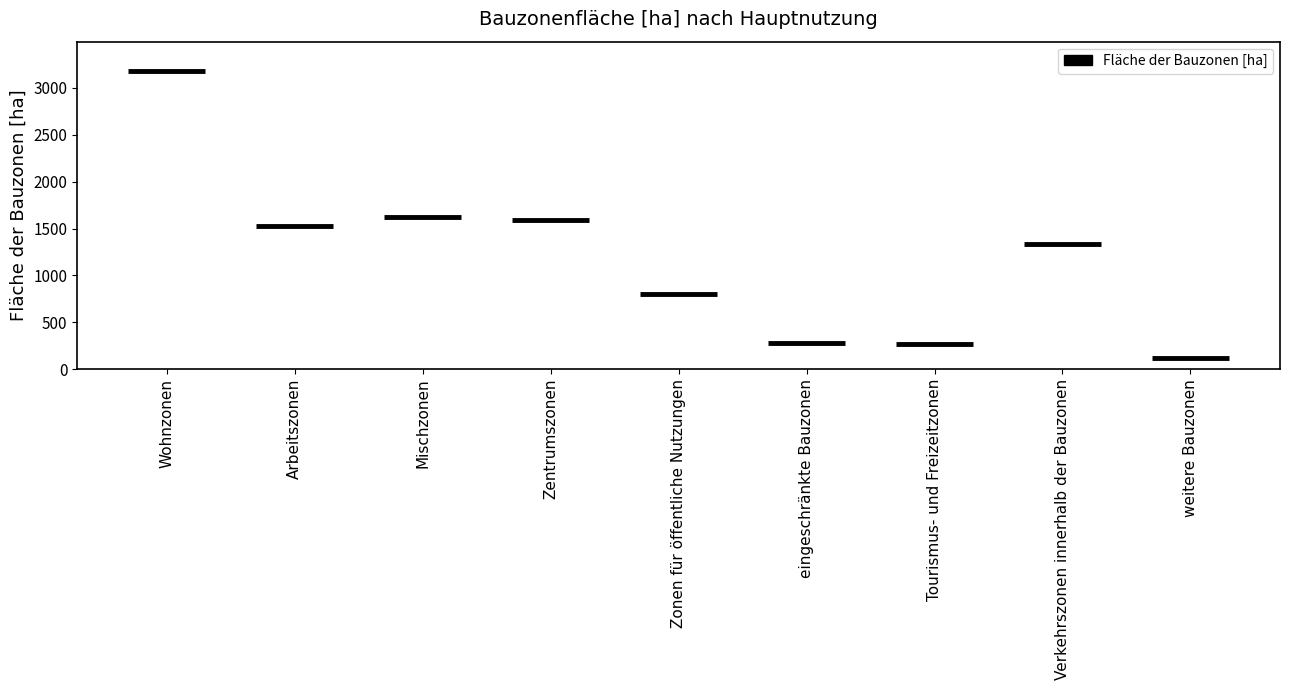

Reading left to right, list all the values displayed in this chart.

Wohnzonen=3175.6	Arbeitszonen=1522.4	Mischzonen=1627.6	Zentrumszonen=1593.6	Zonen für öffentliche Nutzungen=797.6	eingeschränkte Bauzonen=277.4	Tourismus- und Freizeitzonen=265.5	Verkehrszonen innerhalb der Bauzonen=1338.0	weitere Bauzonen=123.3